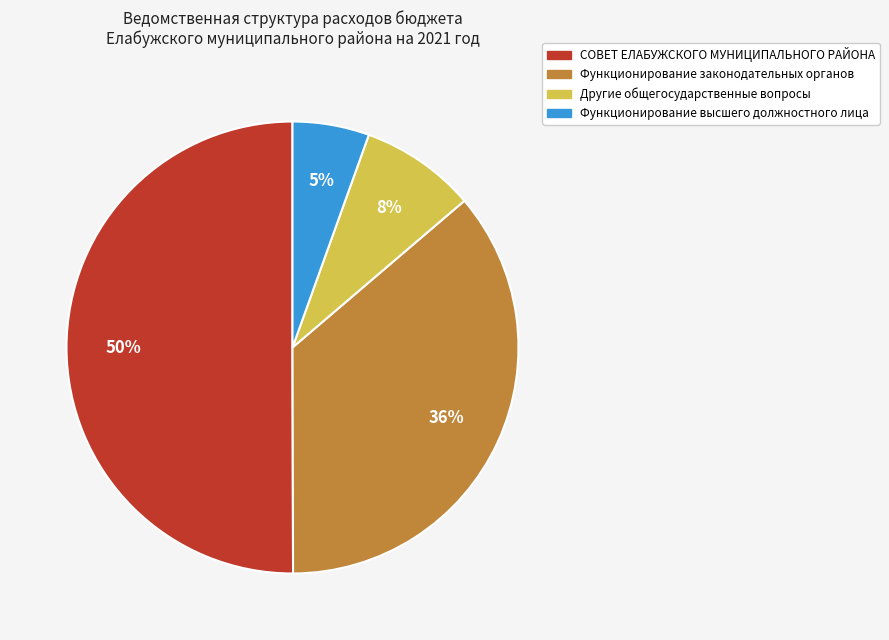

What percentage is the Функционирование высшего должностного лица slice, to the nearest percent?

5%